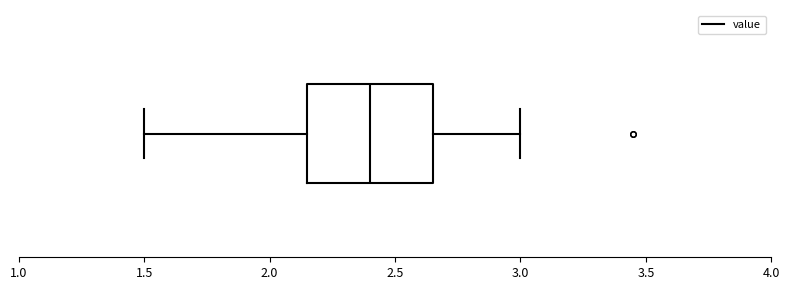

Transcribe this box plot: give where the median line is, the range the box spans, and where the two whiskers end, as read against the x-axis. The values are not printed on the chart, so give them approximately, as read against the axis.

median 2.40, box 2.15 to 2.65, whiskers 1.50 to 3.00